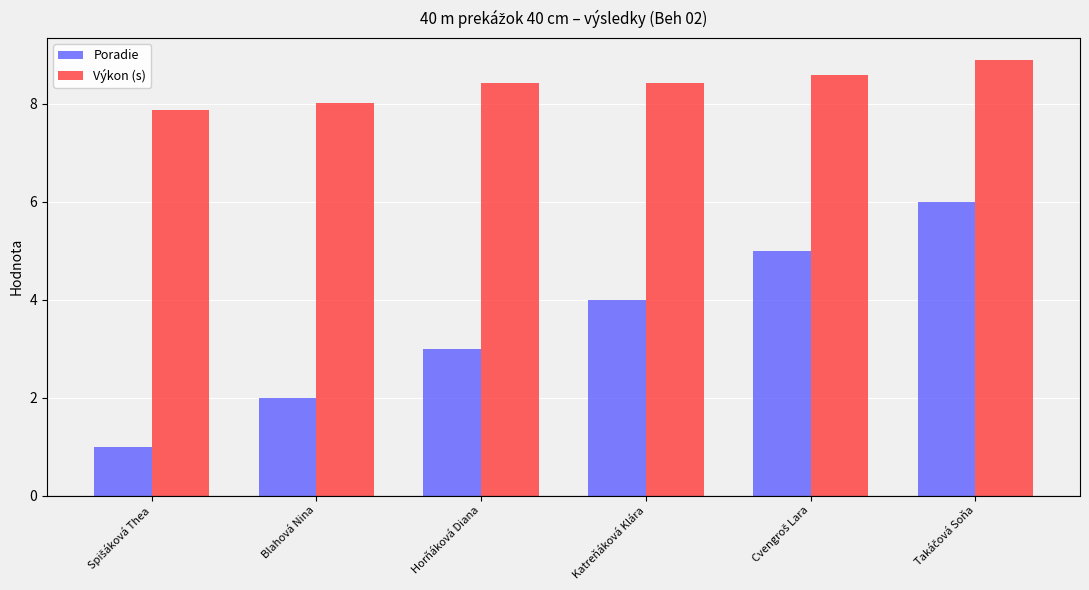

How many series are shown in this chart?

2